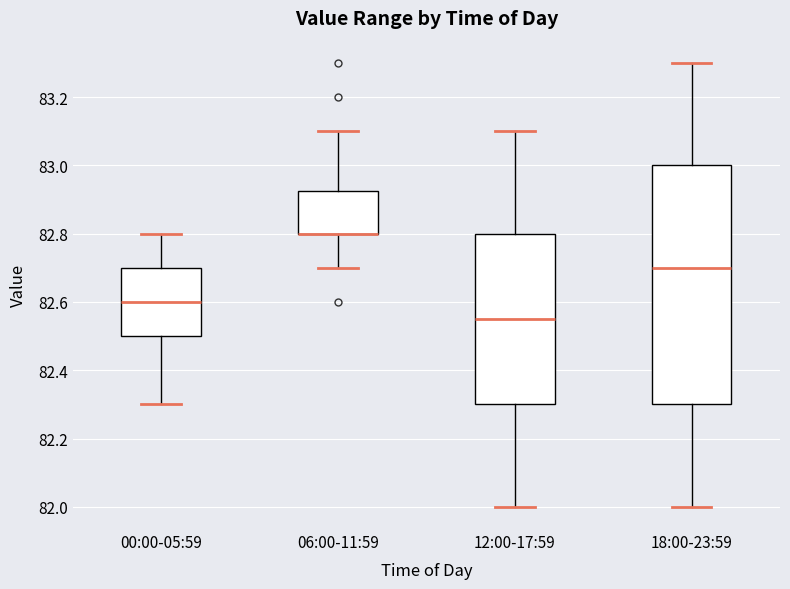

Where does the median line of the box for 18:00-23:59 sit on the y-axis? The values are not printed on the chart, so give them approximately, as read against the axis.

82.70